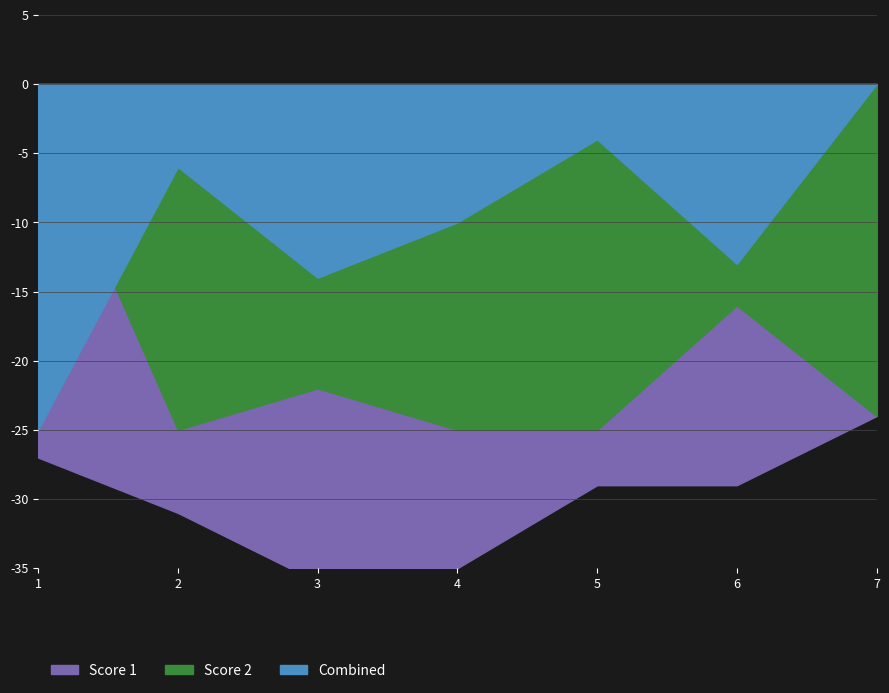

How many interior local peaks does the Score 1 series have?

1